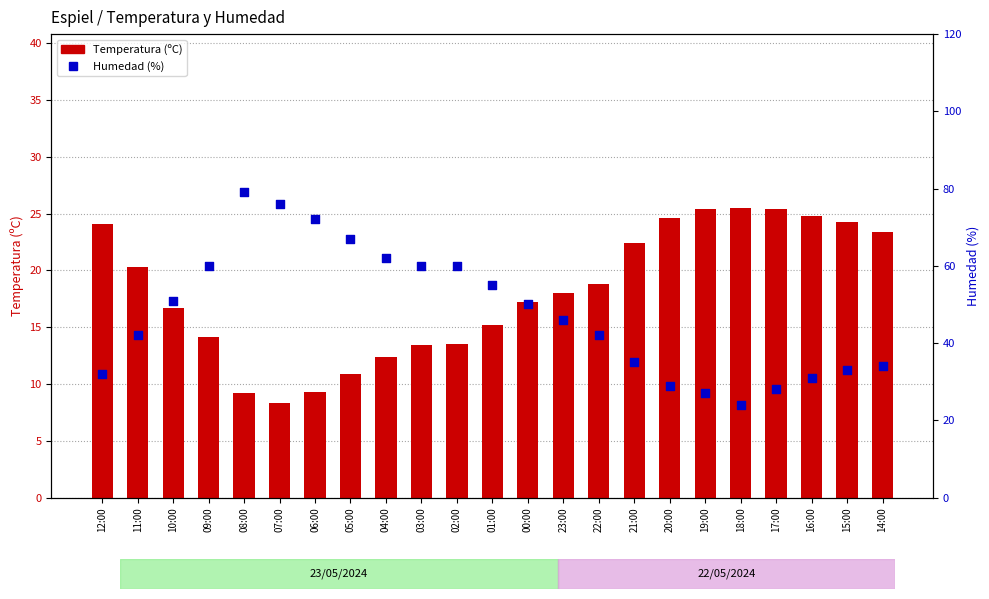

At which category is the sum across all series the highest?

08:00